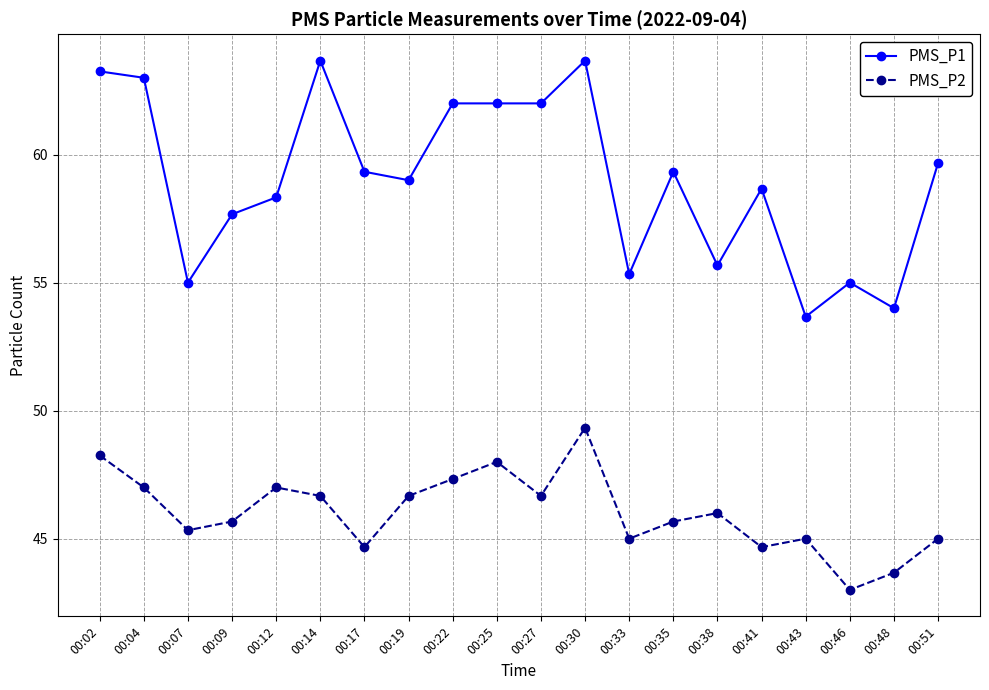

True or false: PMS_P1 has more than 0 points higher than both neighbors.

True